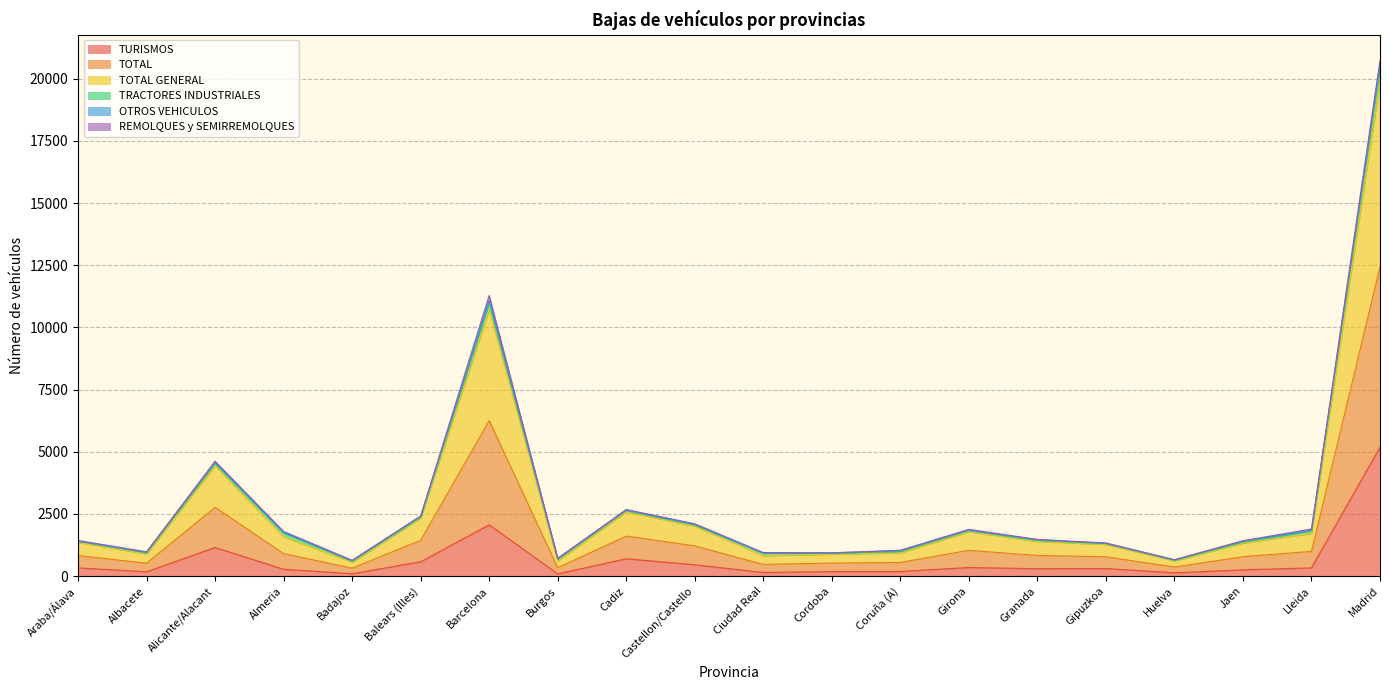

True or false: TURISMOS and TOTAL GENERAL cross at least once.

False